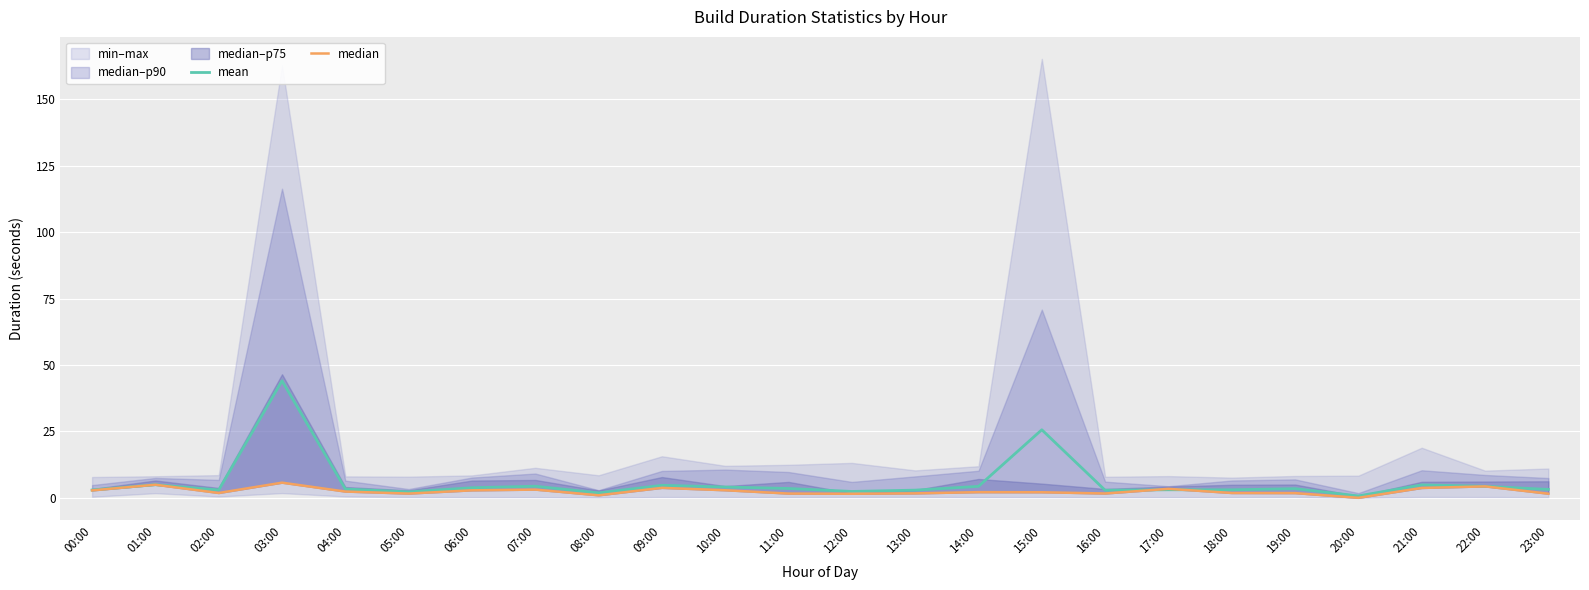

What is the difference between the second highest and minimum values in the mean series?

24.9